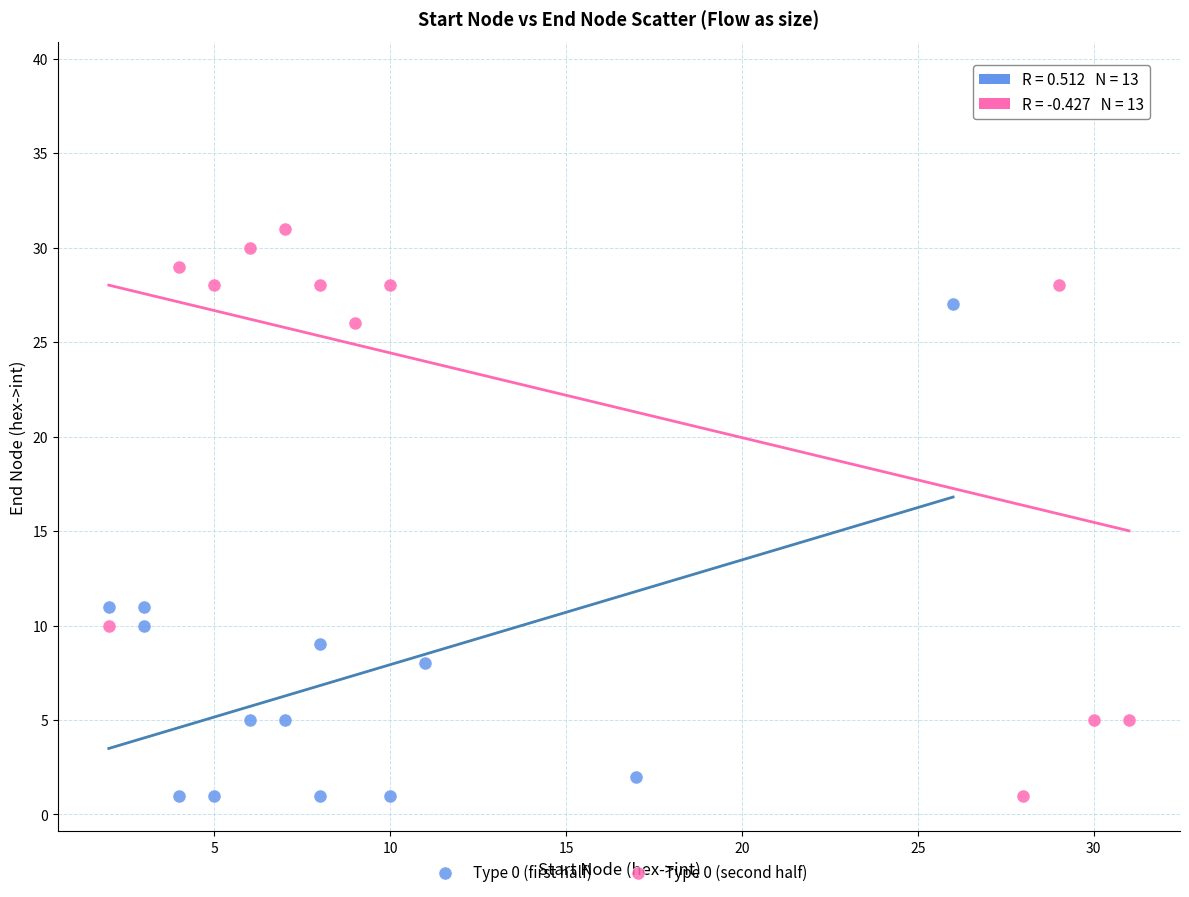

Which series has the widest spread of Y values?

Type 0 (second half)